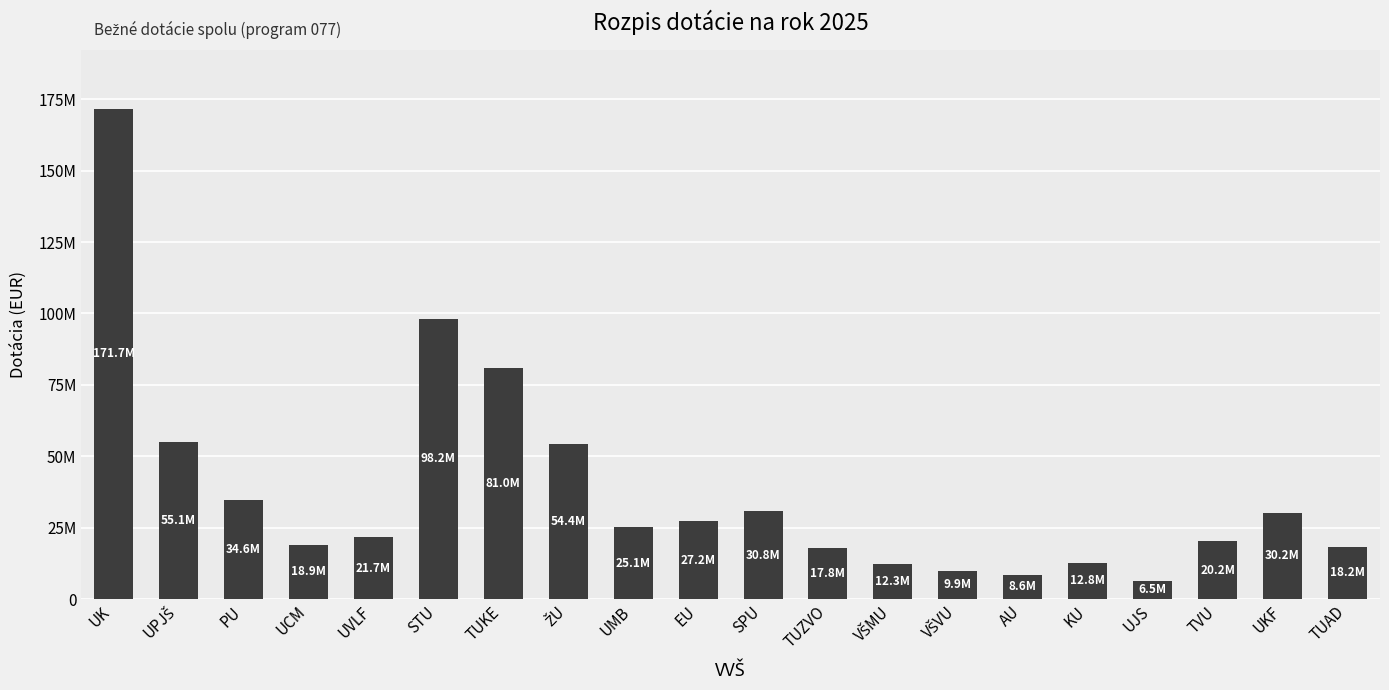

What is the ratio of the value at UK to the value at SPU?

5.6